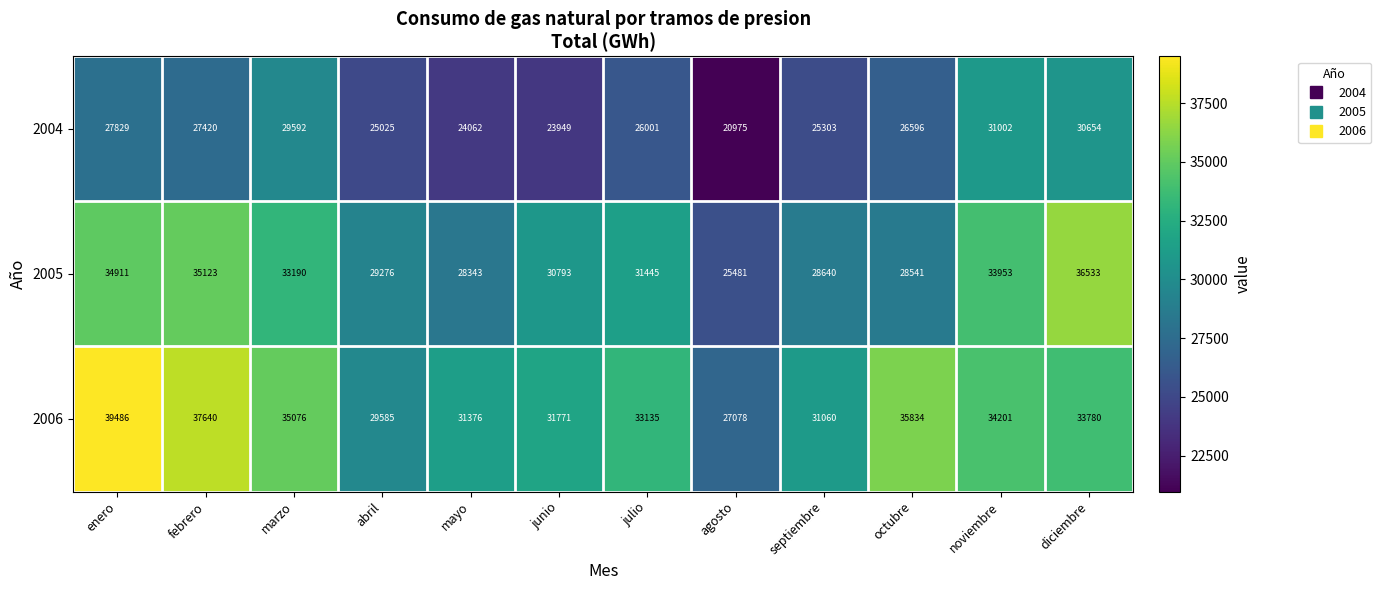

List the series in order of their peak value, lowest first.

2004, 2005, 2006